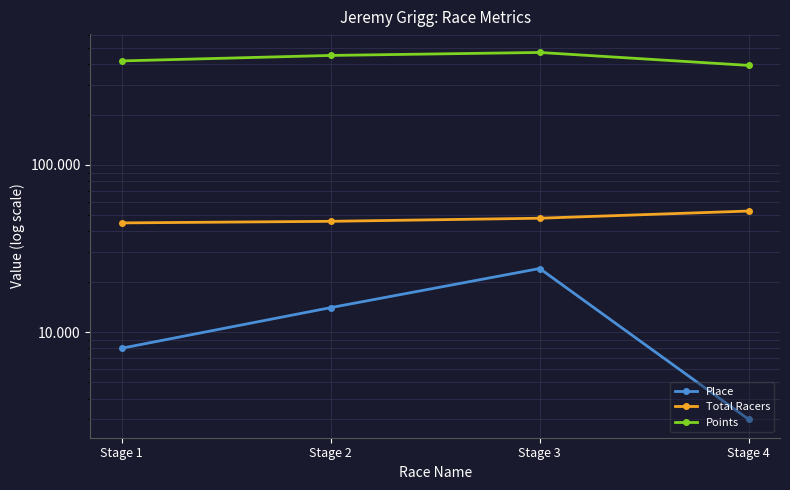

At which category is the sum across all series the highest?

Stage 3